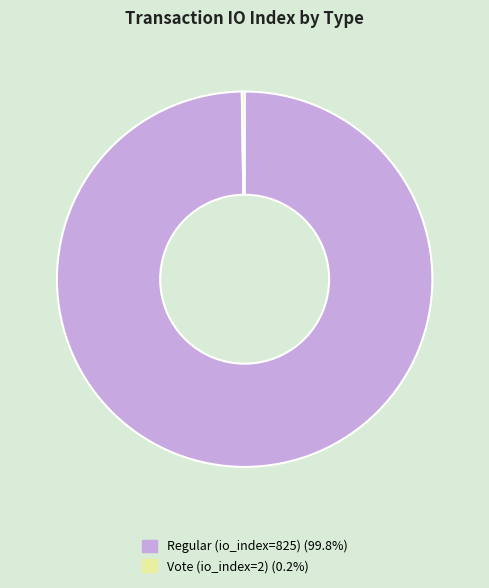

Is there any slice that represents more than half of the pie?

Yes